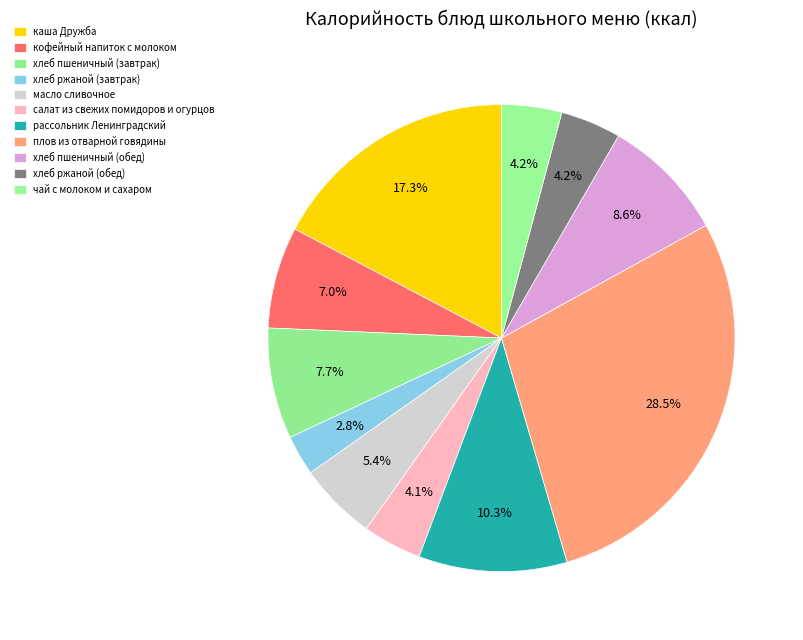

What is the ratio of the value at плов из отварной говядины to the value at хлеб пшеничный (обед)?

3.3